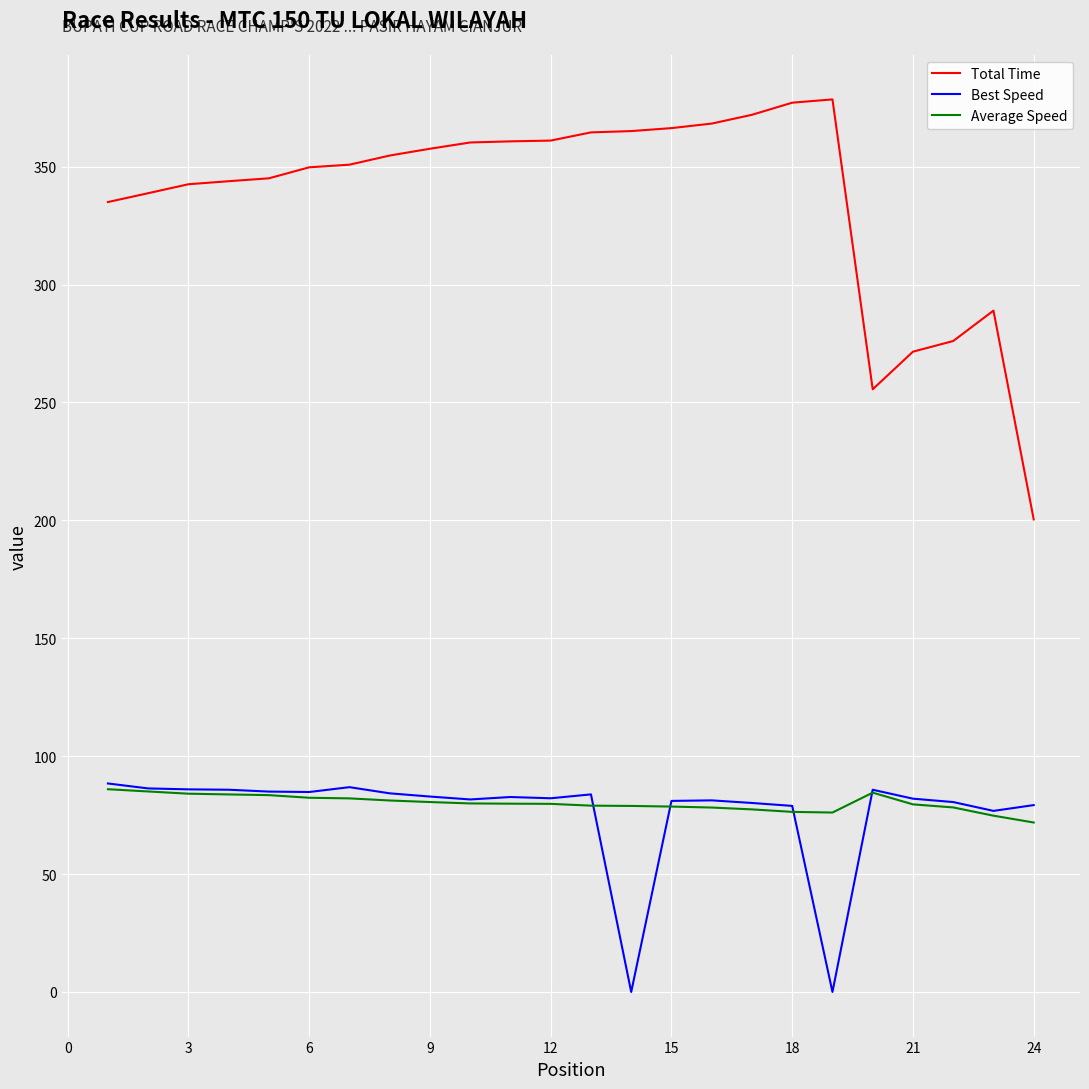

What is the maximum value shown in the chart?

378.5